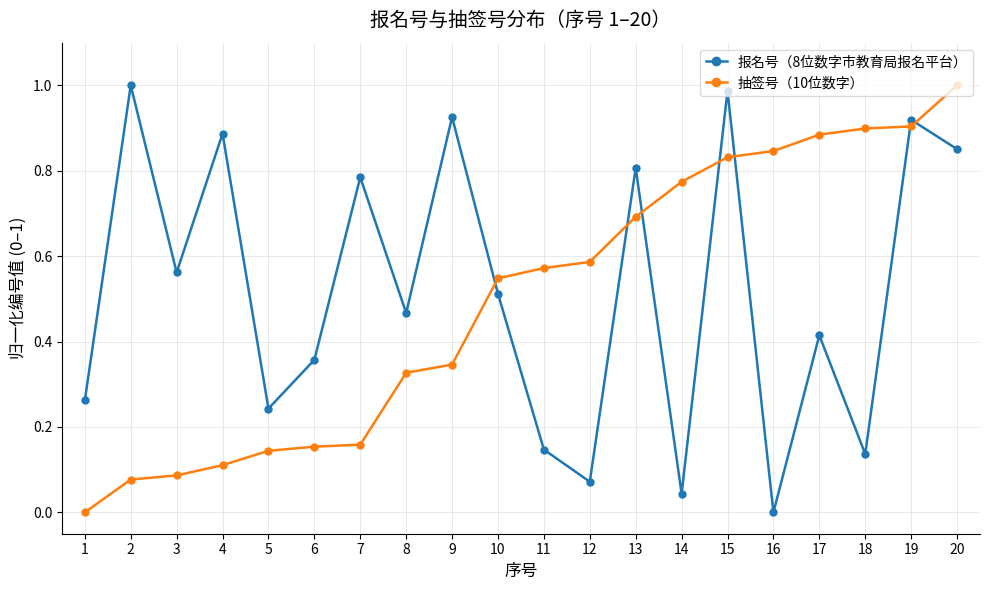

Which category has the highest value in the 抽签号（10位数字） series?

20